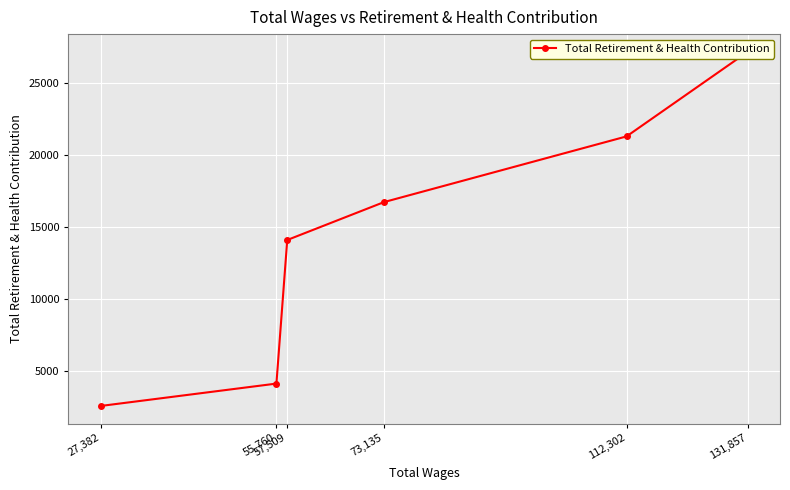

What is the sum of all values?

86029